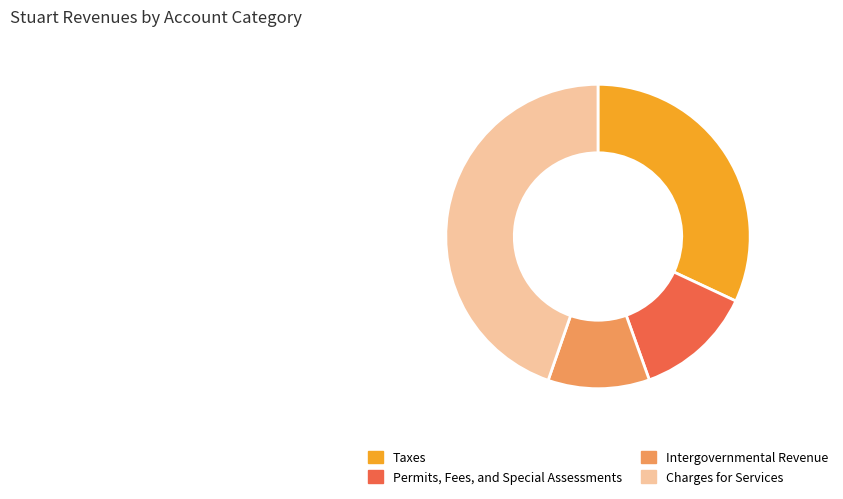

How many slices are in this pie chart?

4